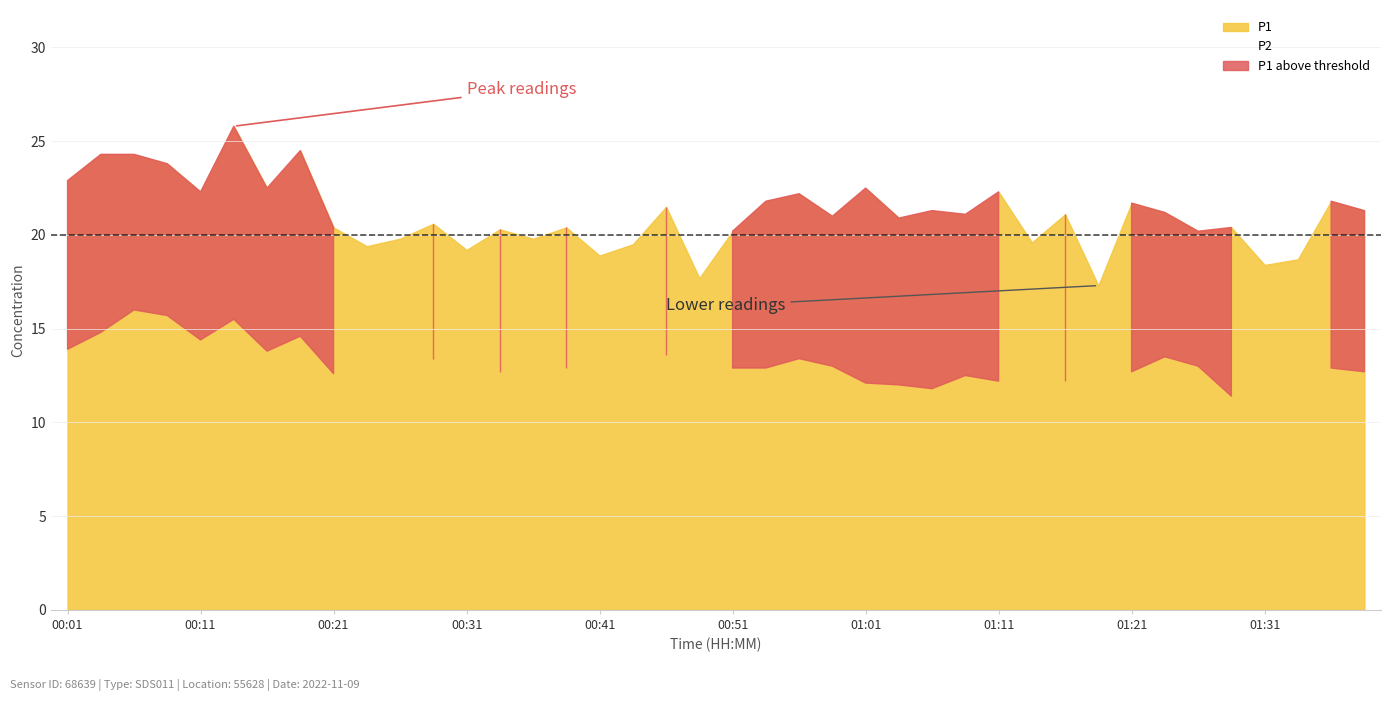

Which category has the highest value across all series?

00:14